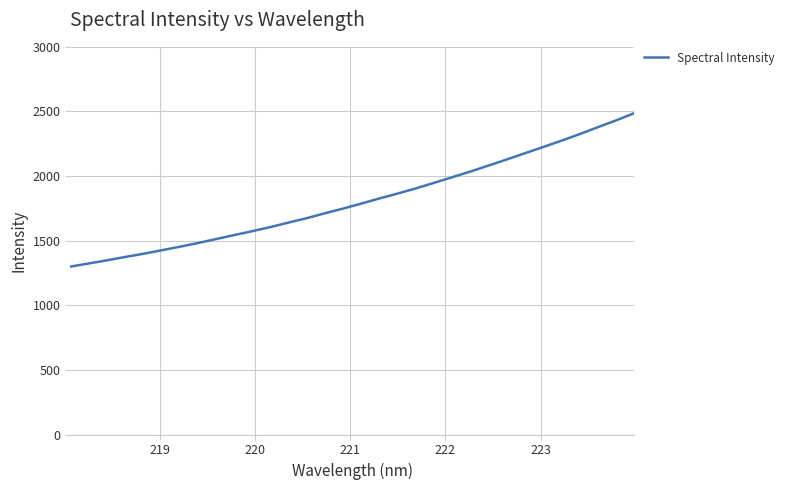

What is the minimum value shown in the chart?

1299.0